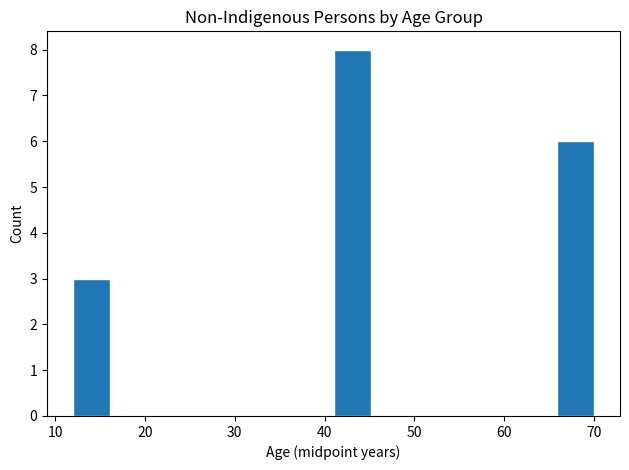

Reading left to right, list every bar in this chart as the range it spans on the x-axis followed by its height. Neither the bar edges nor the heights are printed on the chart, so give them approximately, as read against the axes.

12 to 16: 3
16 to 20: 0
20 to 24: 0
24 to 29: 0
29 to 33: 0
33 to 37: 0
37 to 41: 0
41 to 45: 8
45 to 49: 0
49 to 53: 0
53 to 58: 0
58 to 62: 0
62 to 66: 0
66 to 70: 6